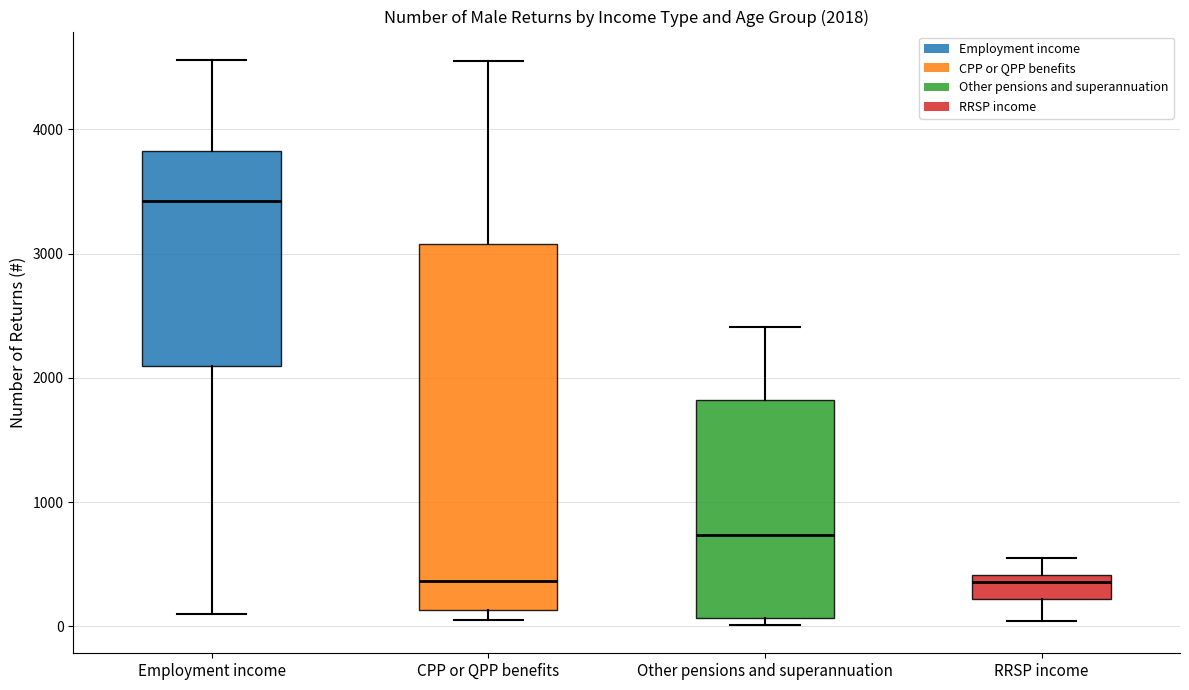

Comparing the boxes themselves (not the whiskers), which one is the tallest?

CPP or QPP benefits